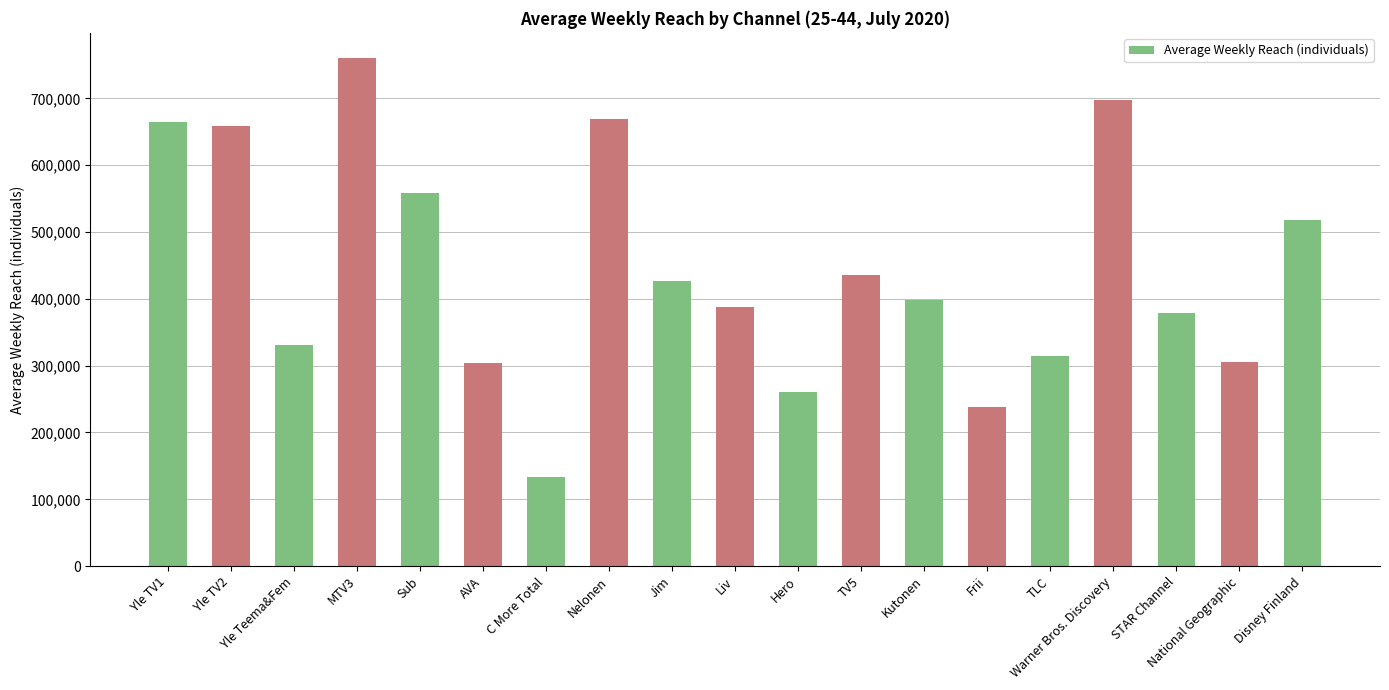

How many distinct data groups are displayed?

1